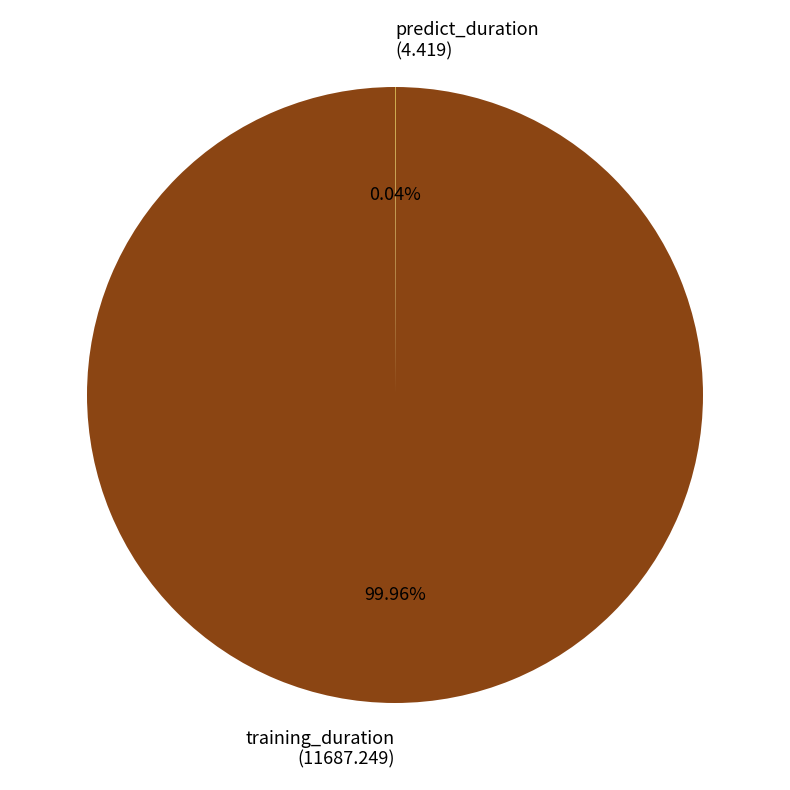

Is there any slice that represents more than half of the pie?

Yes